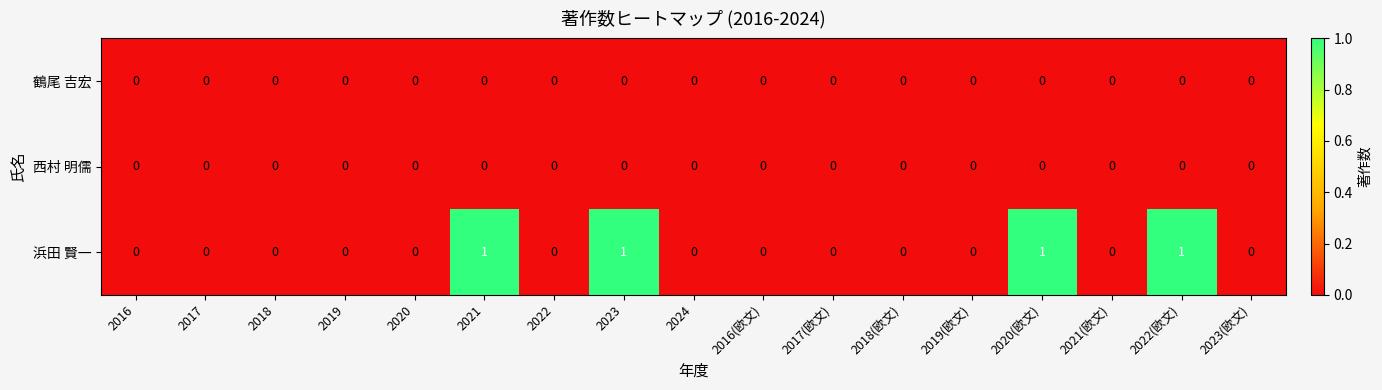

How many categories are shown in the chart?

17